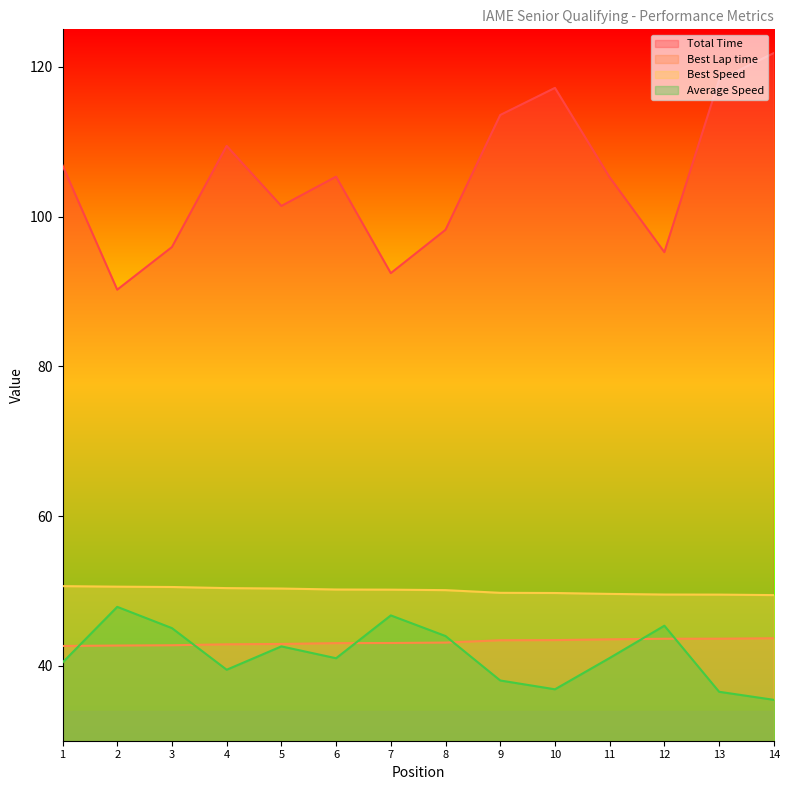

How many distinct data groups are displayed?

4